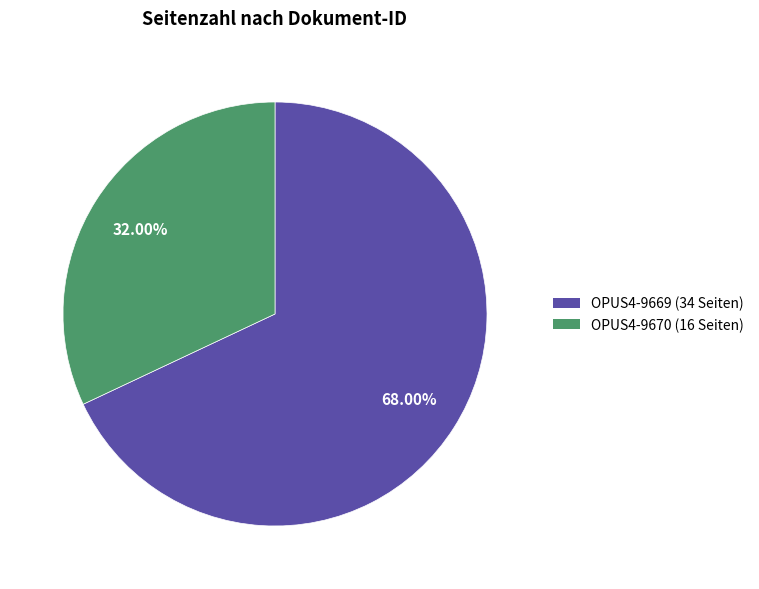

To the nearest percent, what is the average slice percentage?

50%